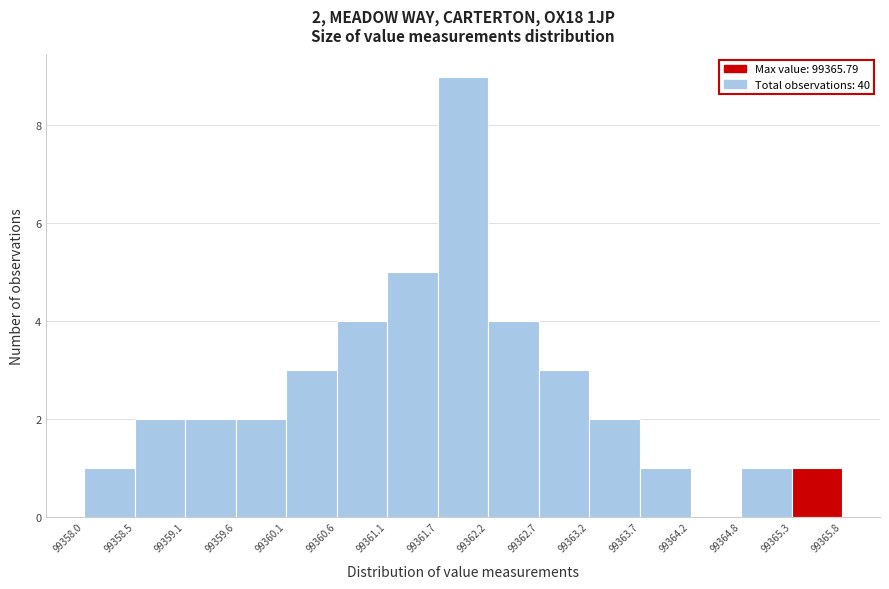

Which range on the x-axis has the tallest bar?

99361.7 to 99362.2